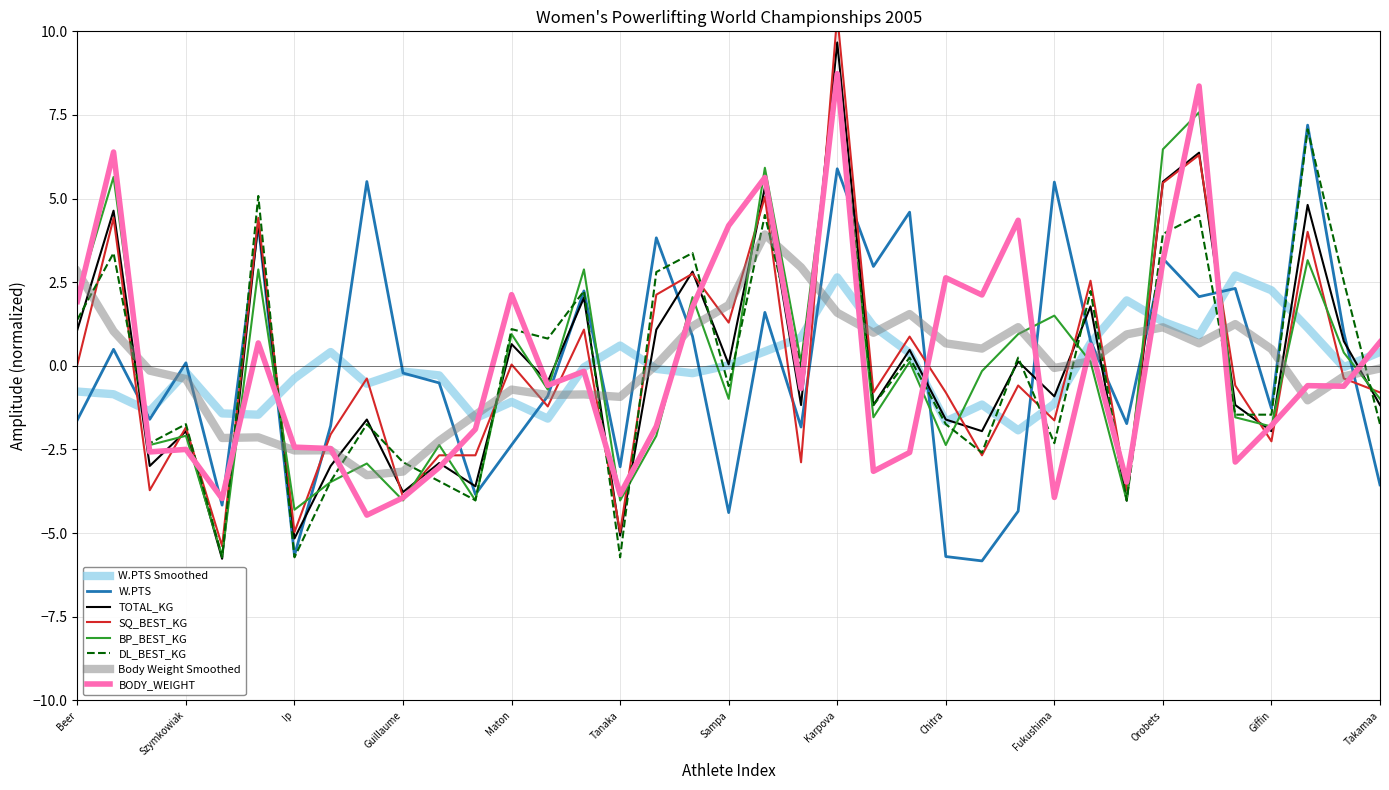

How many values in BODY_WEIGHT are below zero?

22